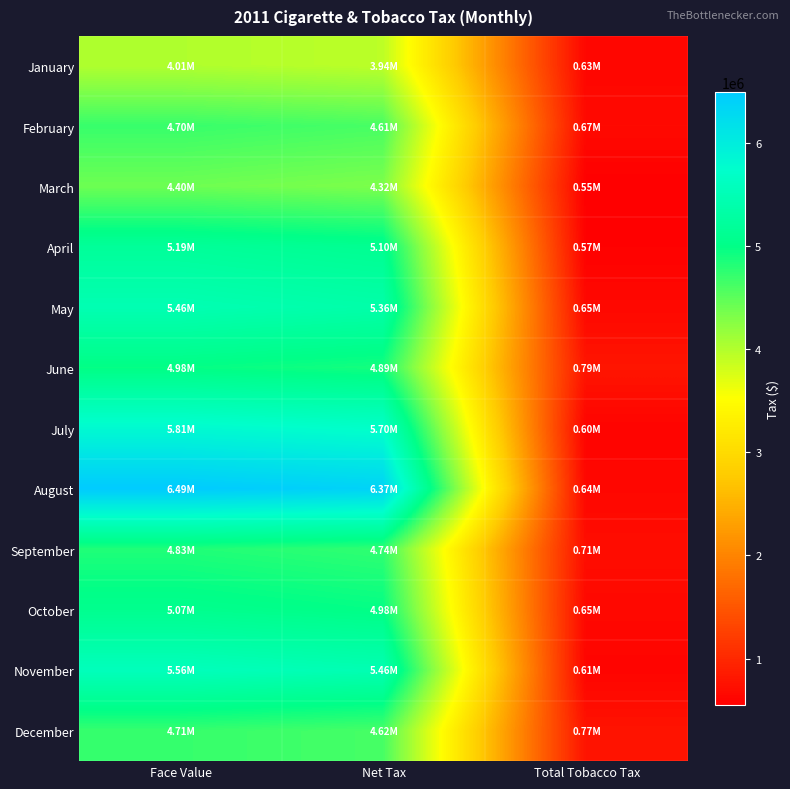

Reading left to right, transcribe all the data shown in this chart.

January: Face Value=4009920.0	Net Tax=3935736.5	Total Tobacco Tax=630715.5
February: Face Value=4696320.0	Net Tax=4609438.1	Total Tobacco Tax=666395.7
March: Face Value=4403520.0	Net Tax=4322054.9	Total Tobacco Tax=550192.7
April: Face Value=5193600.0	Net Tax=5097518.4	Total Tobacco Tax=572395.5
May: Face Value=5463360.0	Net Tax=5362287.8	Total Tobacco Tax=653049.9
June: Face Value=4979520.0	Net Tax=4887398.9	Total Tobacco Tax=790314.1
July: Face Value=5810880.0	Net Tax=5703378.7	Total Tobacco Tax=599464.2
August: Face Value=6489600.0	Net Tax=6369542.4	Total Tobacco Tax=637389.1
September: Face Value=4827840.0	Net Tax=4738525.0	Total Tobacco Tax=708970.3
October: Face Value=5074560.0	Net Tax=4980680.6	Total Tobacco Tax=650661.5
November: Face Value=5562240.0	Net Tax=5459338.6	Total Tobacco Tax=610025.5
December: Face Value=4708800.0	Net Tax=4621687.2	Total Tobacco Tax=770733.1